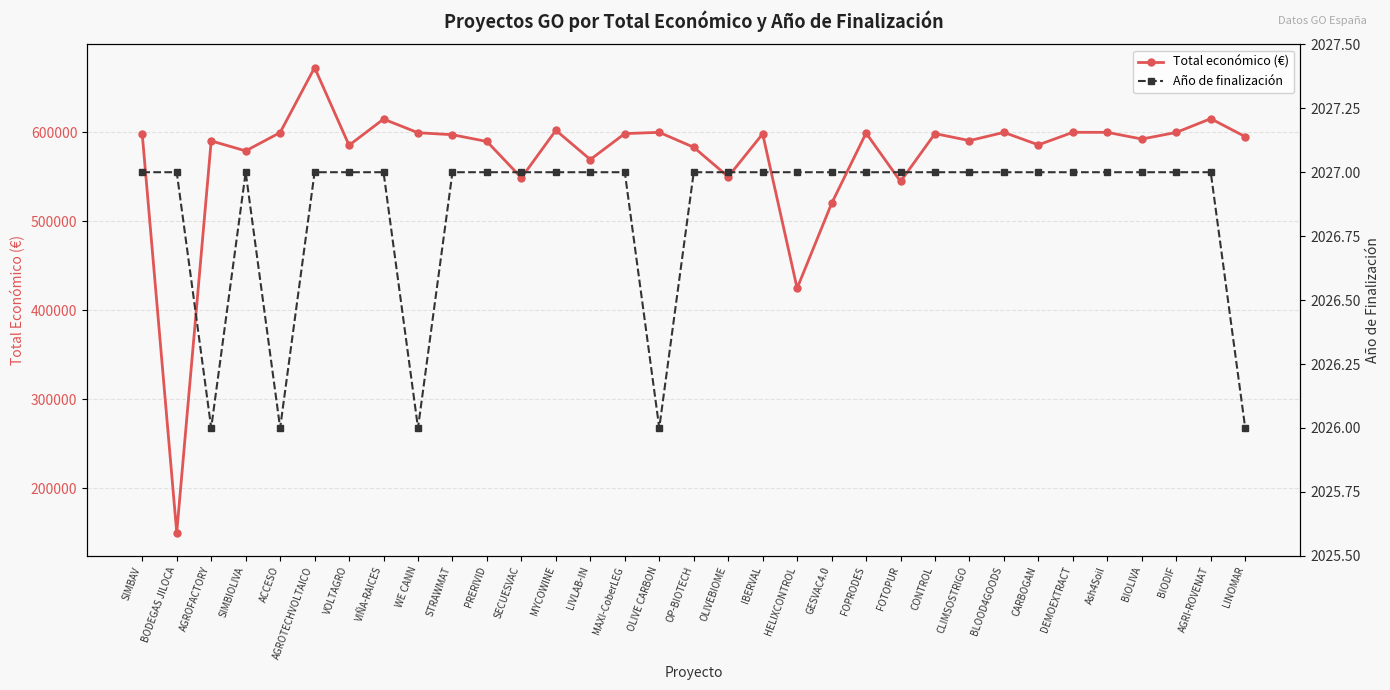

Is it true that Año de finalización equals 2026 at ACCESO?

True